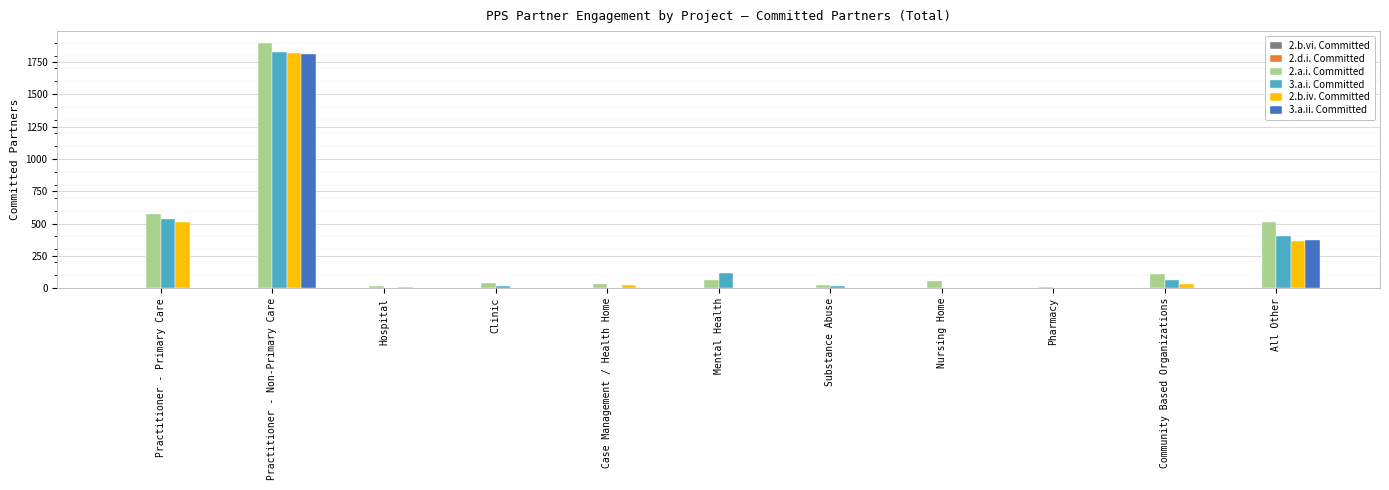

The 3.a.i. Committed series shows 309 at Practitioner - Primary Care. True or false?

False